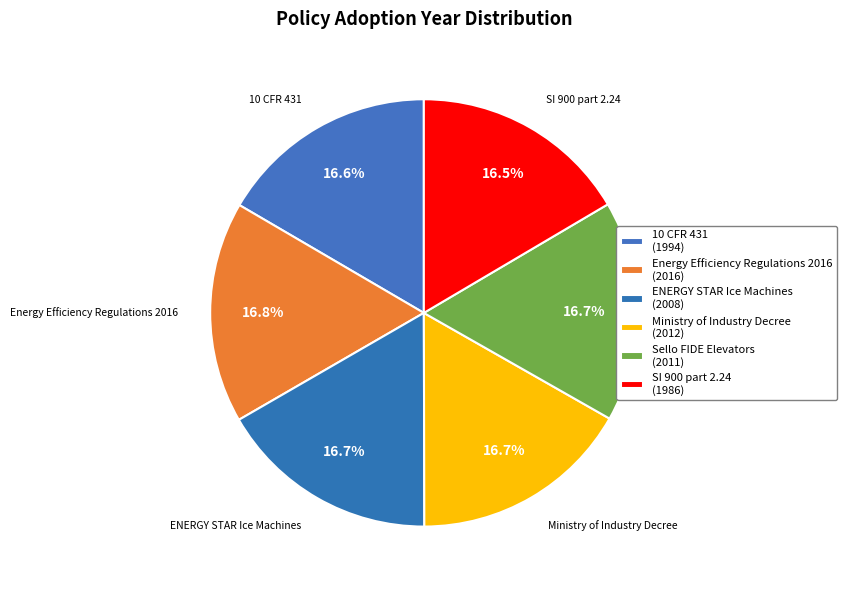

What is the total percentage of Energy Efficiency Regulations 2016 and ENERGY STAR Ice Machines?

33.5%